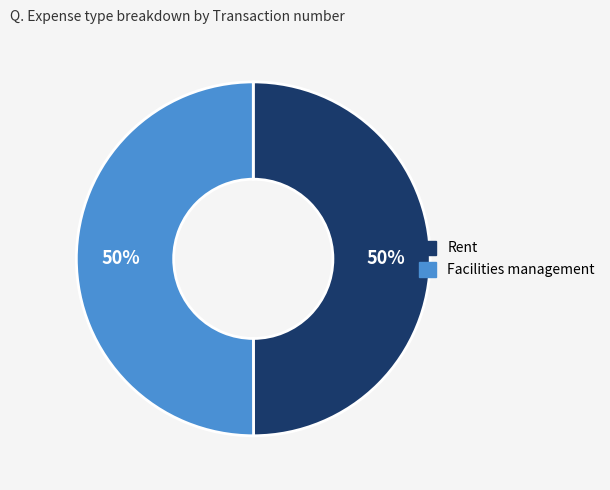

Count the number of slices in the pie.

2